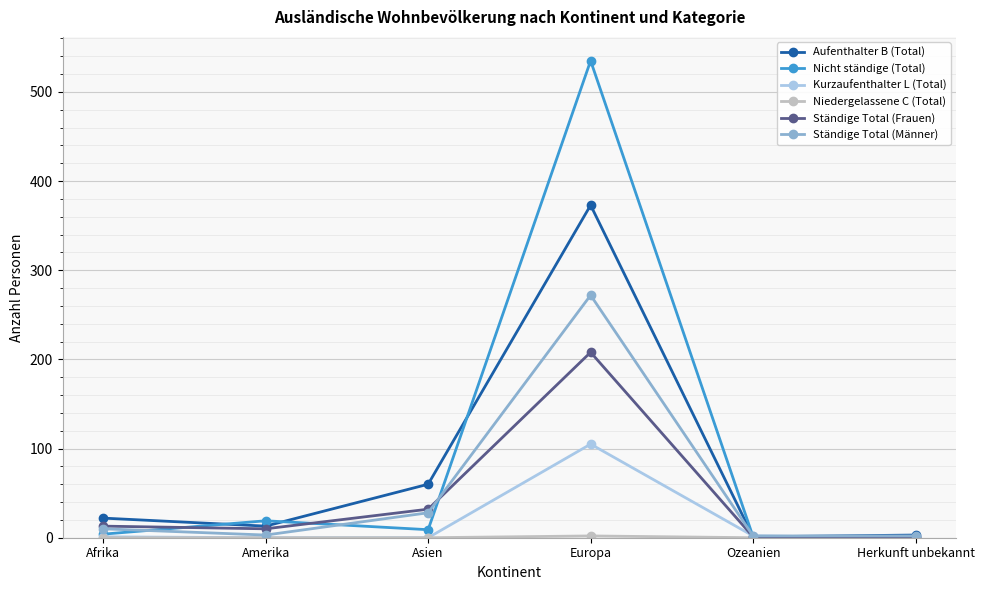

Does the chart have visible grid lines?

Yes